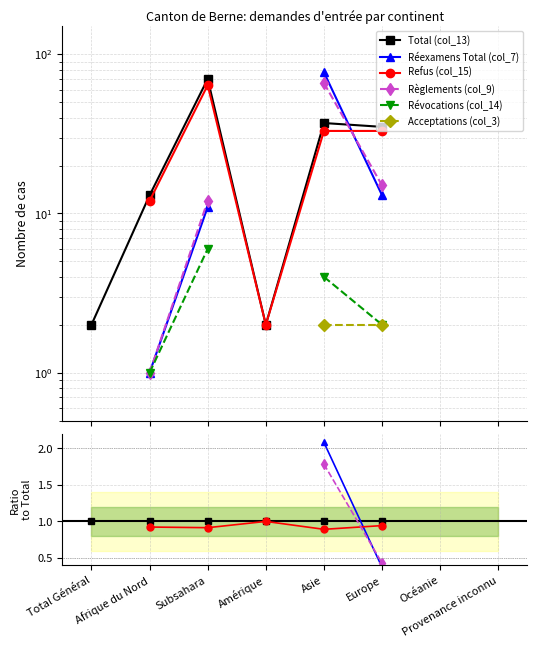

How many times do Refus (col_15) and Réexamens Total (col_7) cross each other?

1